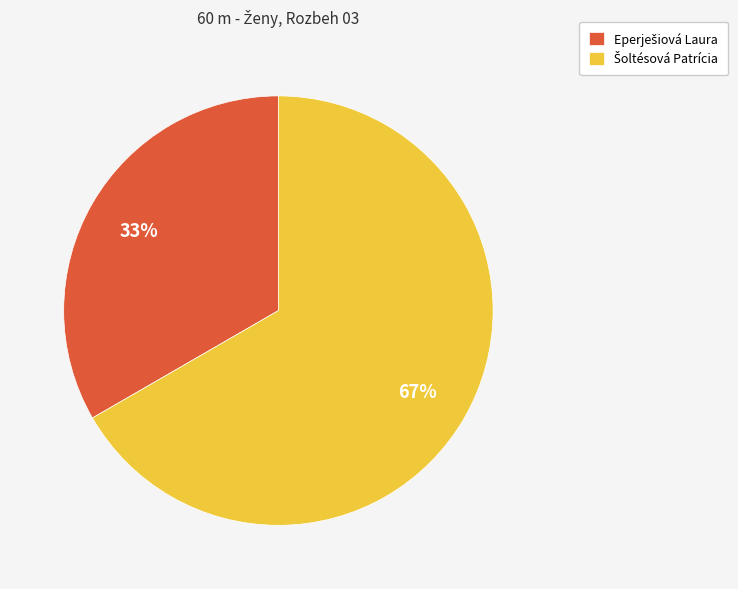

How many slices are in this pie chart?

2